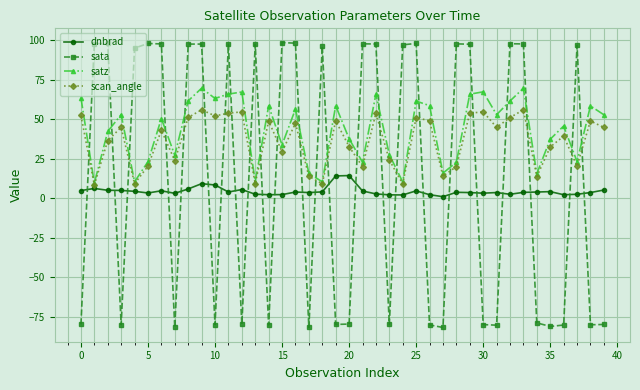

Rank the series by their maximum value, from highest to lowest.

sata, satz, scan_angle, dnbrad